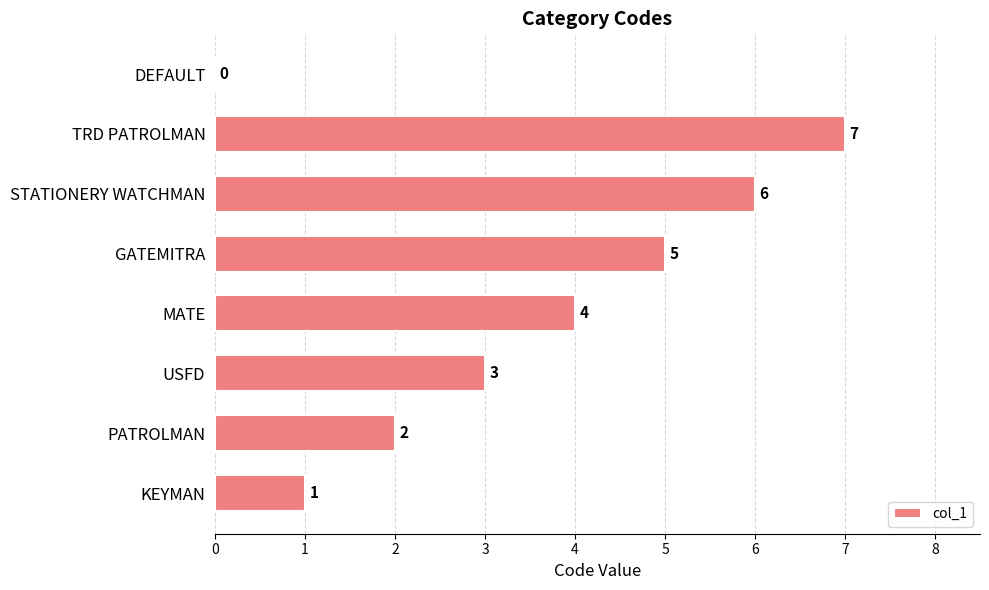

What is the sum of the values at GATEMITRA and MATE?

9